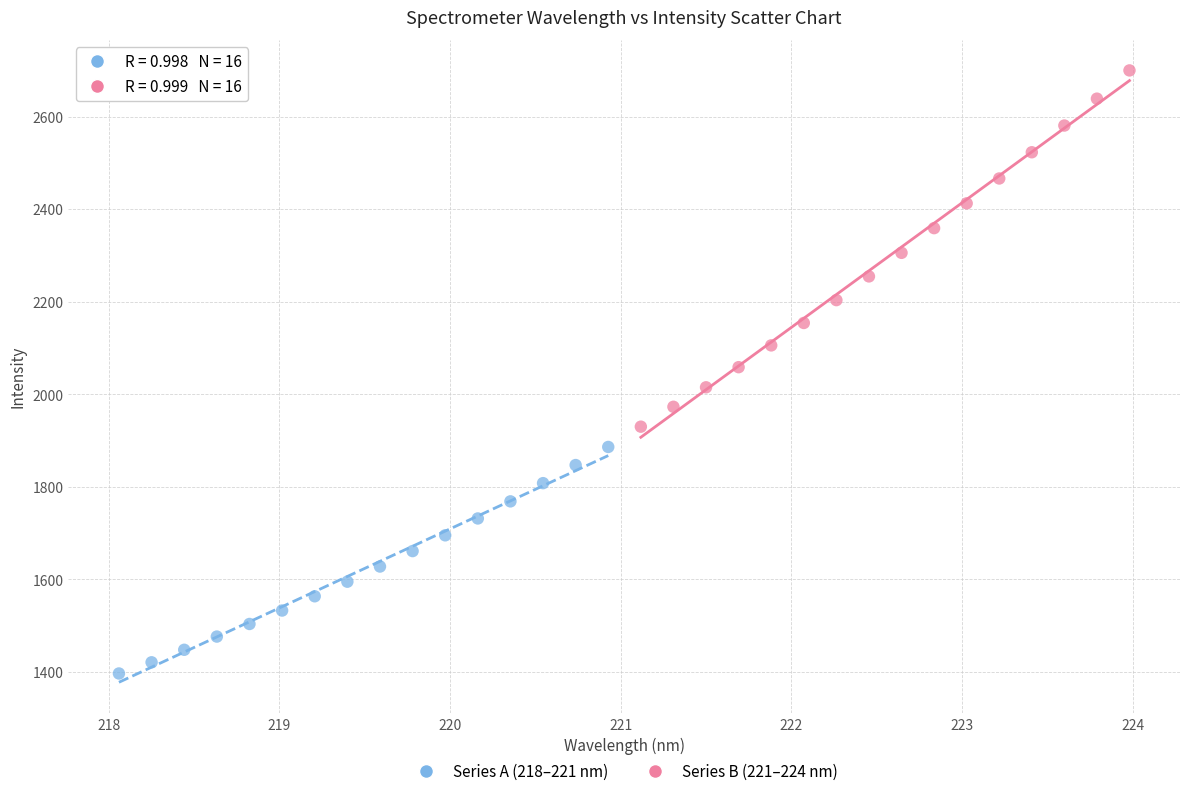

Which series reaches the maximum Y coordinate?

Series B (221–224 nm)